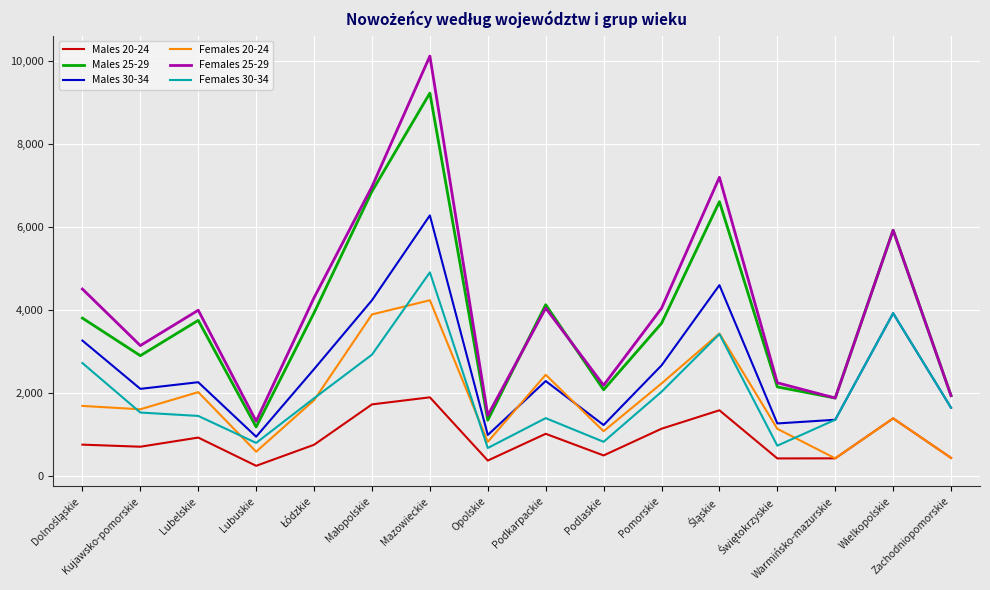

How many values in the Females 25-29 series are below 4039?

8